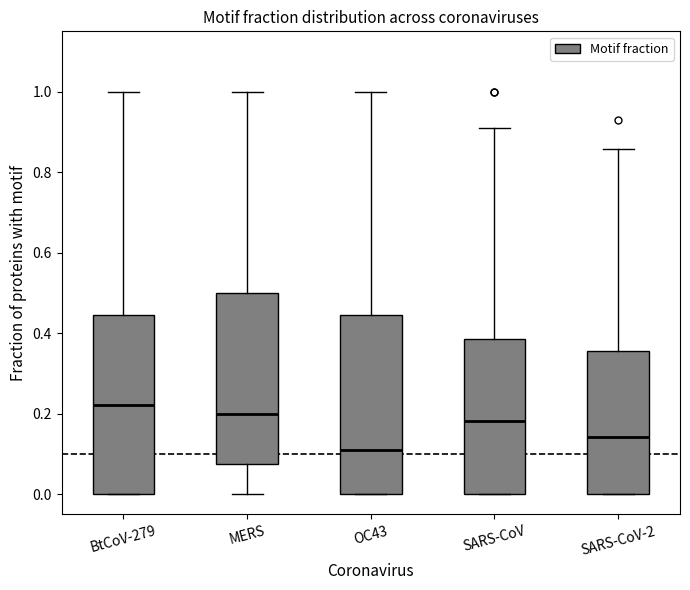

Reading left to right, transcribe this box plot: for each box, give where its median line is, the range the box spans, and where its two whiskers end, as read against the y-axis. The values are not printed on the chart, so give them approximately, as read against the axis.

BtCoV-279: median 0.22, box 0.00 to 0.44, whiskers 0.00 to 1.00
MERS: median 0.20, box 0.08 to 0.50, whiskers 0.00 to 1.00
OC43: median 0.12, box 0.00 to 0.44, whiskers 0.00 to 1.00
SARS-CoV: median 0.18, box 0.00 to 0.38, whiskers 0.00 to 0.90
SARS-CoV-2: median 0.14, box 0.00 to 0.36, whiskers 0.00 to 0.86